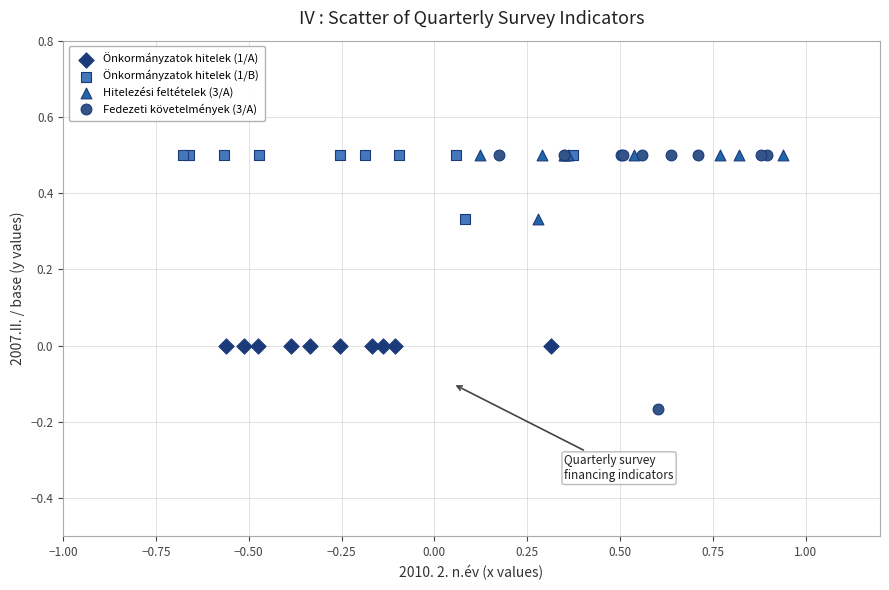

Which series reaches the minimum Y coordinate?

Fedezeti követelmények (3/A)